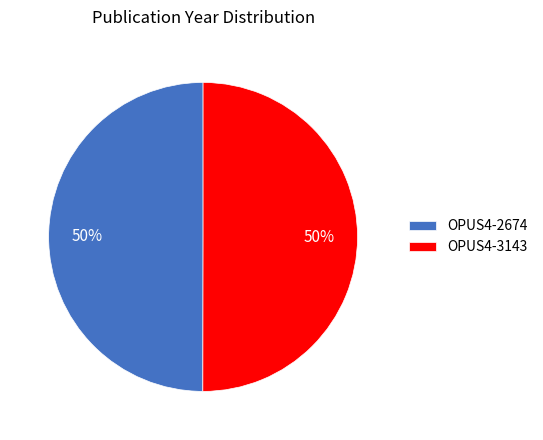

What is the ratio of the value at OPUS4-3143 to the value at OPUS4-2674?

1.0